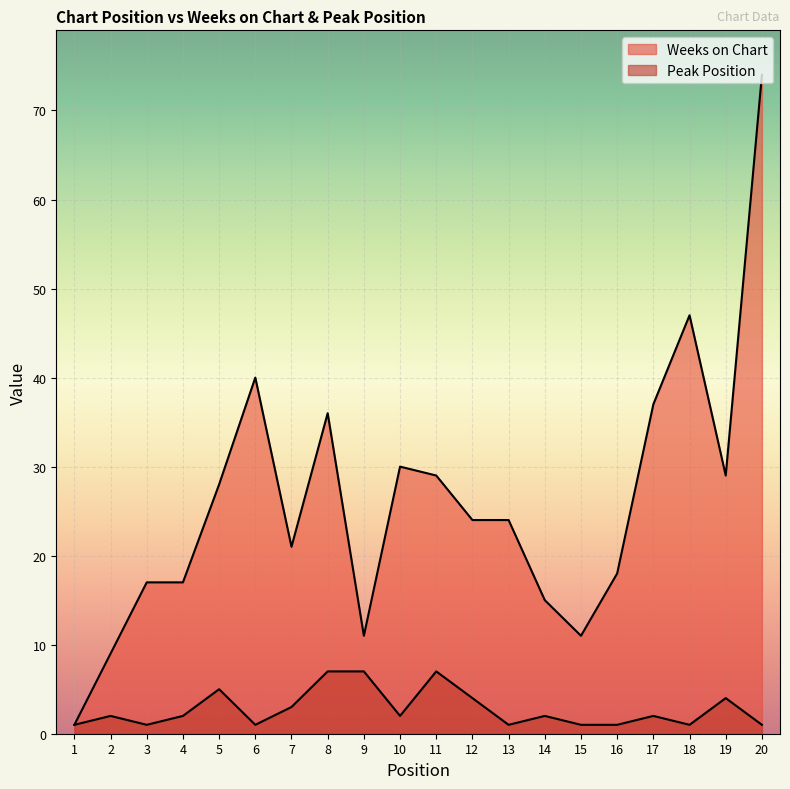

Between 19 and 12, which is larger?

19